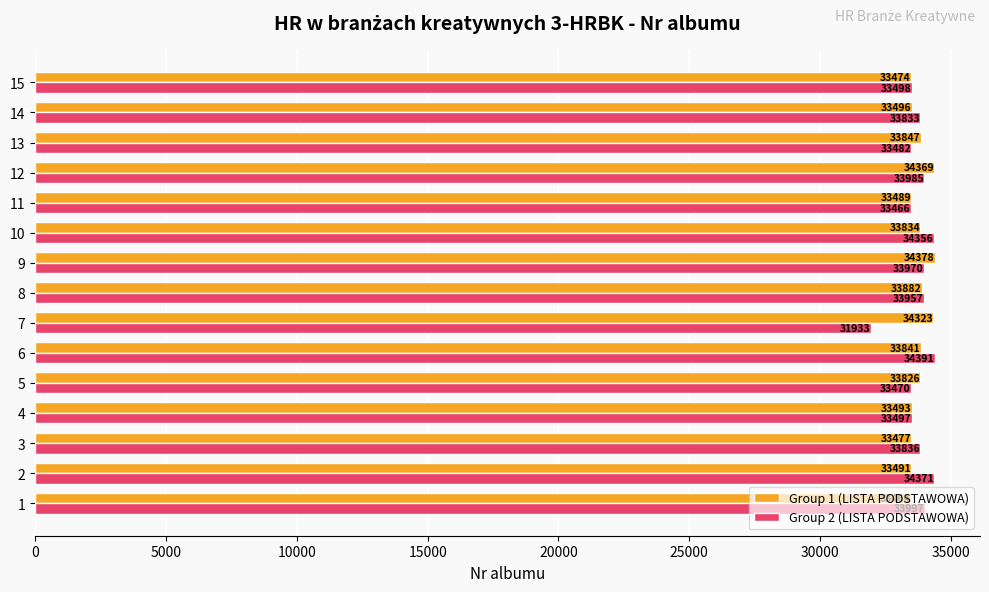

Which category has the lowest value across all series?

7